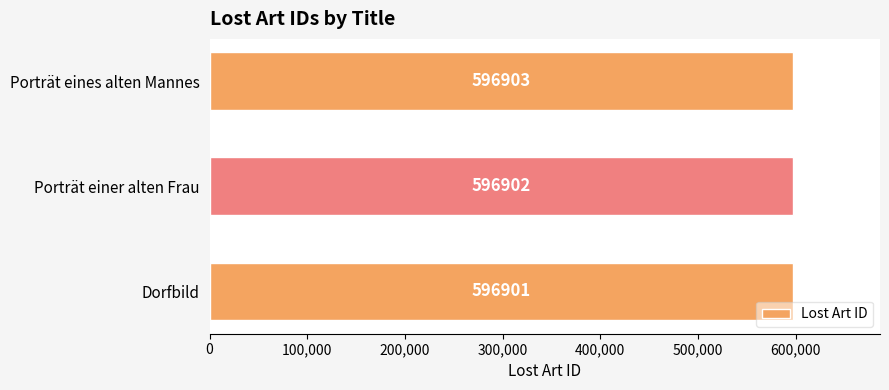

The value at Porträt eines alten Mannes is 596903. True or false?

True